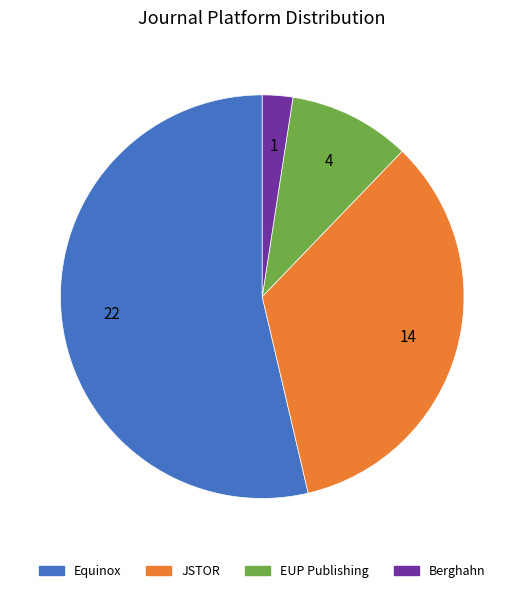

Is the sum of EUP Publishing and JSTOR greater than half?

No